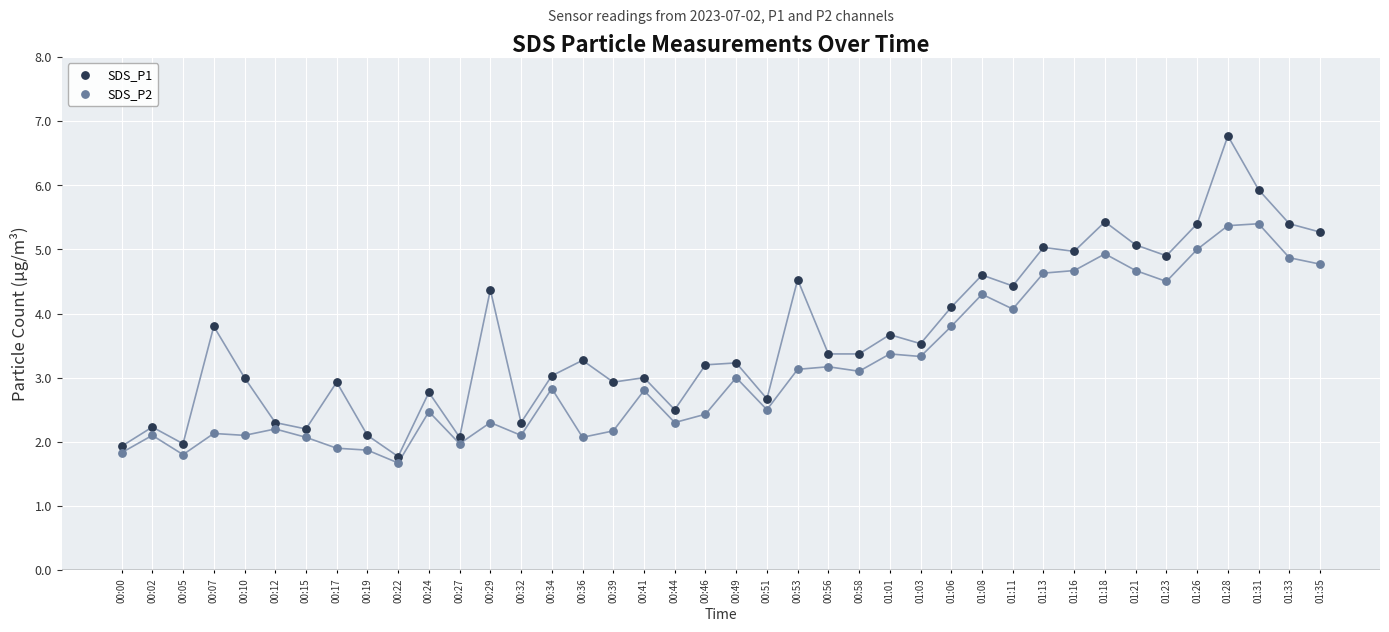

What are all the series names shown in the legend?

SDS_P1, SDS_P2